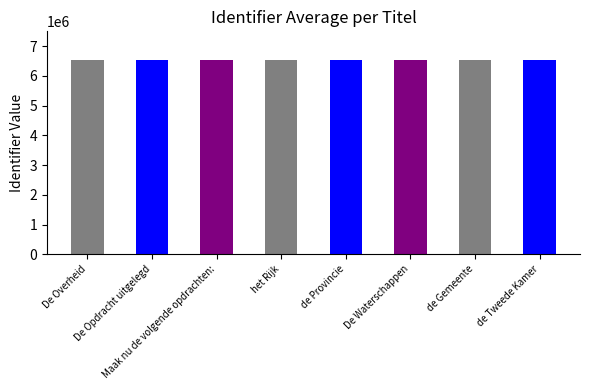

True or false: the data shows 1618333 at Maak nu de volgende opdrachten:.

False